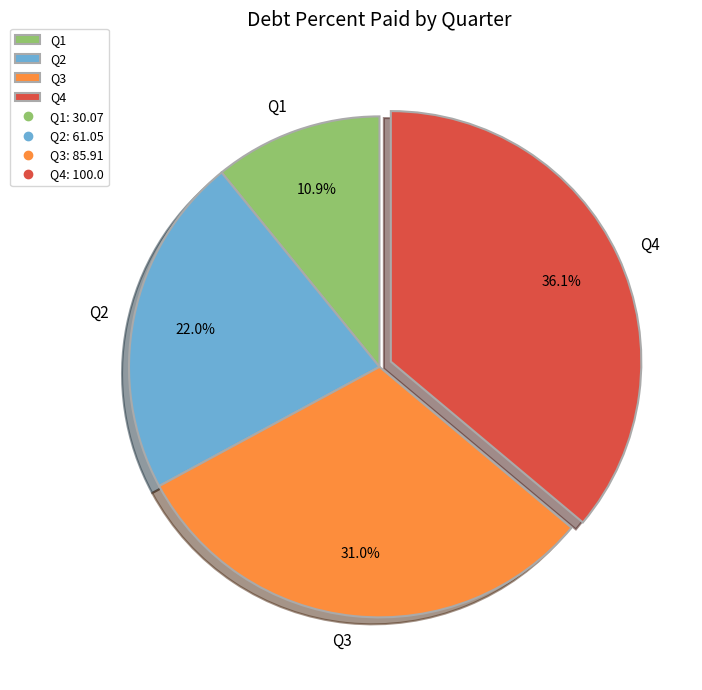

What is the largest slice in the pie chart?

Q4